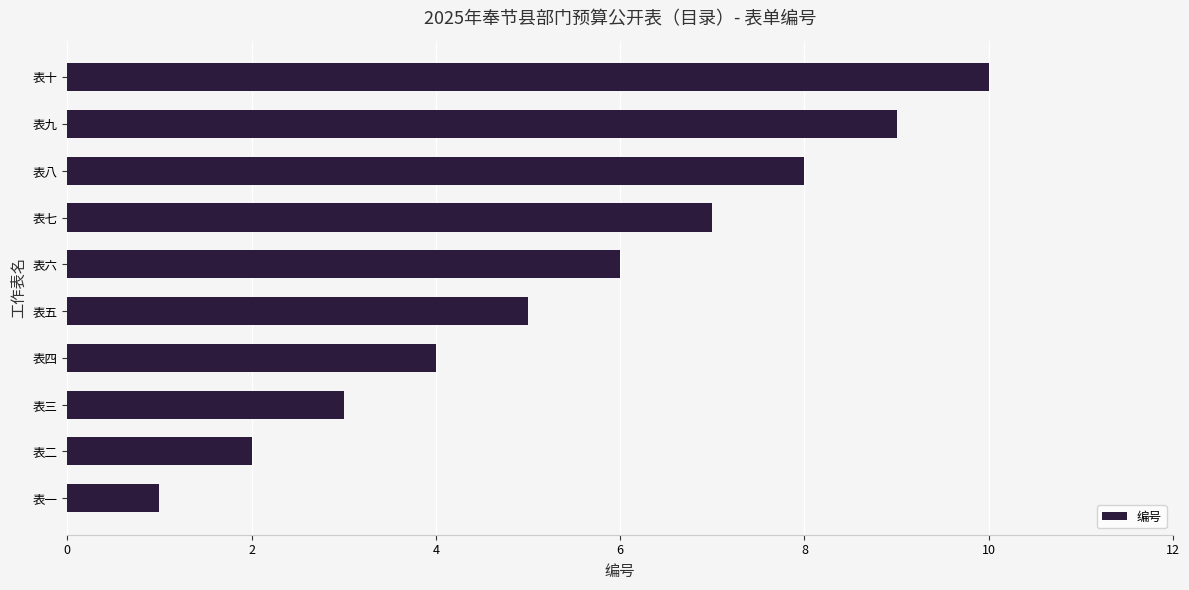

Is it true that the value at 表五 is 2?

False